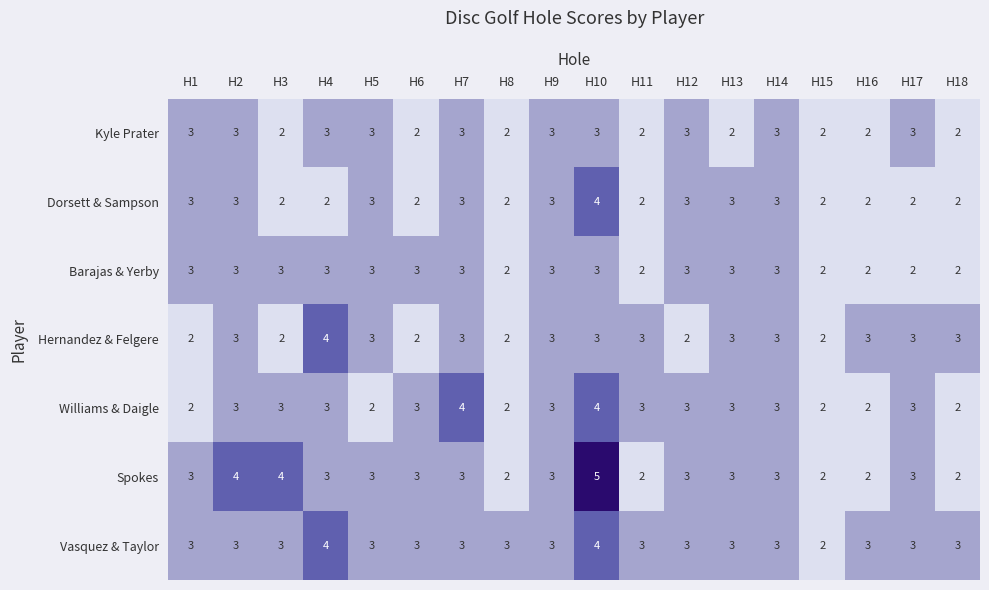

What is the difference between the highest and lowest values at H2?

1